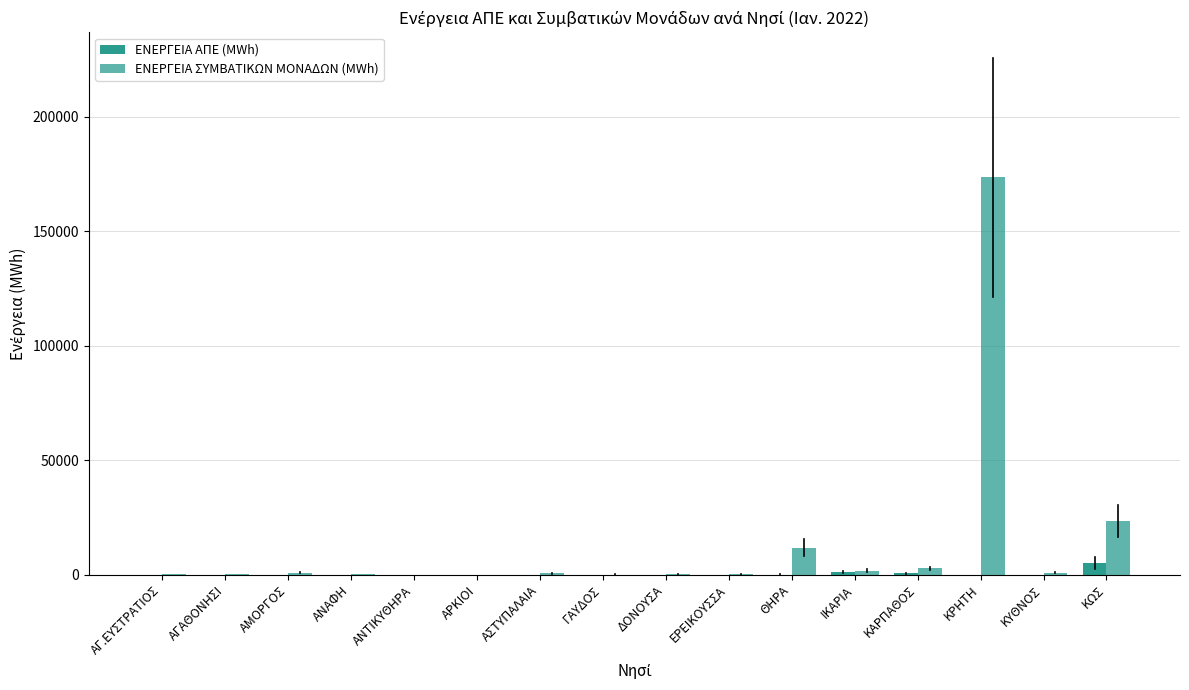

How many groups of bars are there?

16